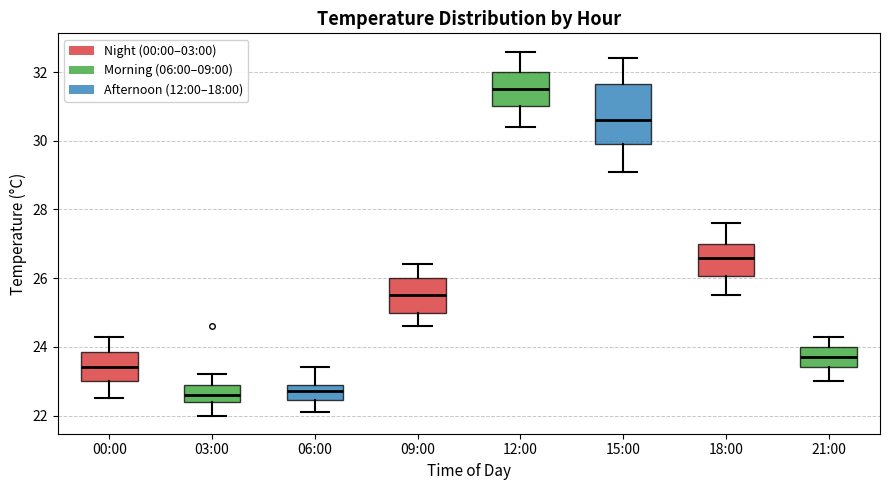

Where does the upper whisker of the box for 15:00 end on the y-axis? The values are not printed on the chart, so give them approximately, as read against the axis.

32.4